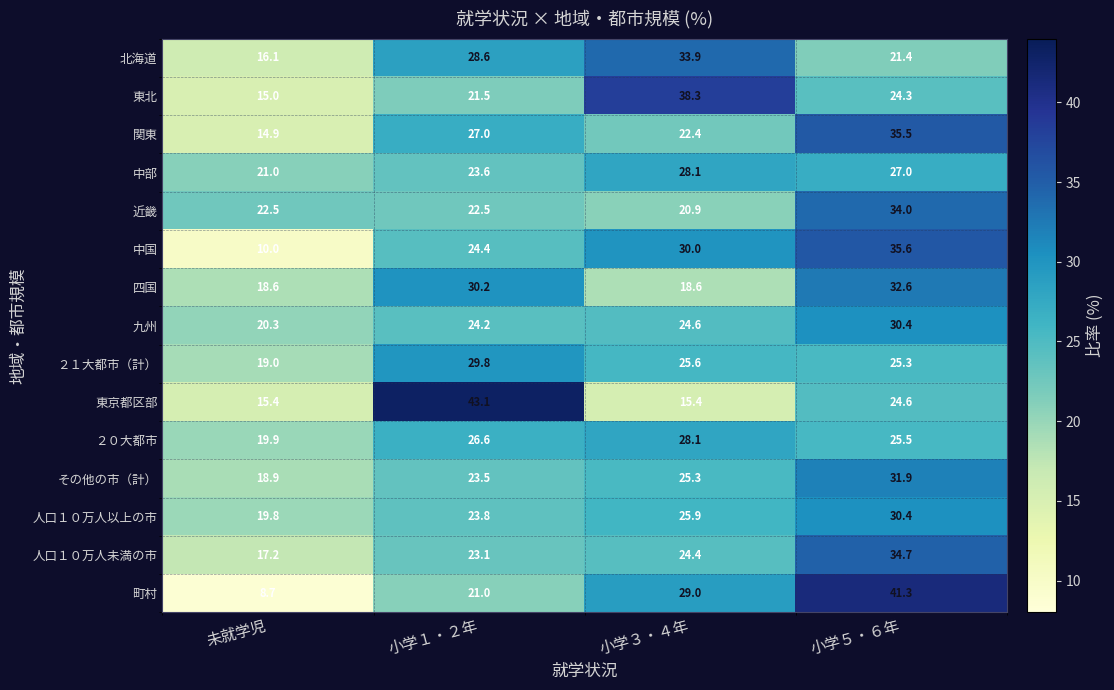

What is the spread (max minus min) of values at 小学３・４年?

22.9